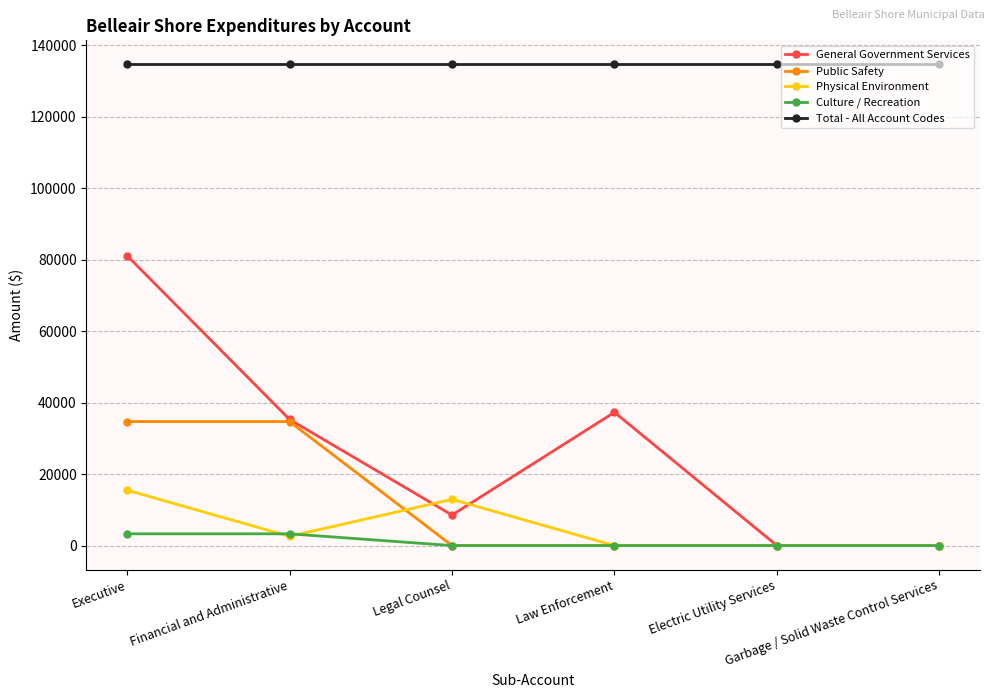

Which series has the largest total across all categories?

Total - All Account Codes